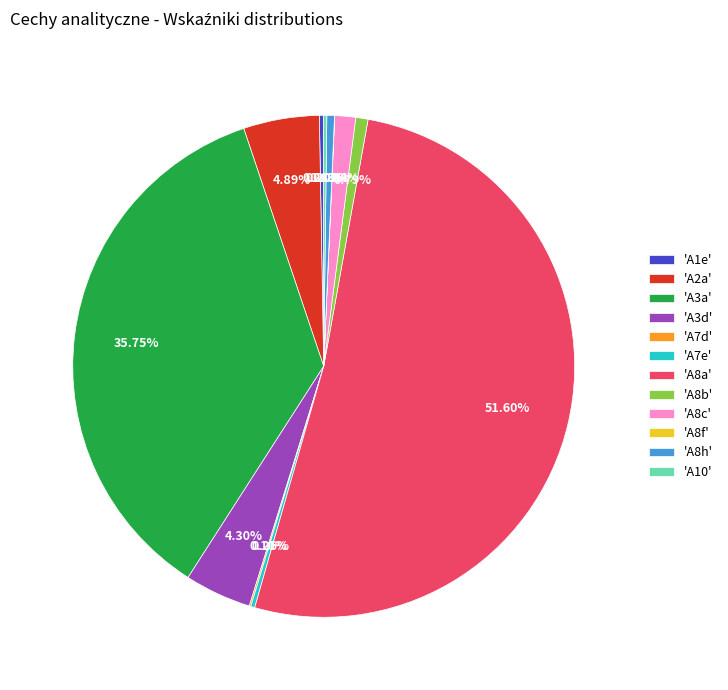

Which category accounts for the majority?

'A8a'